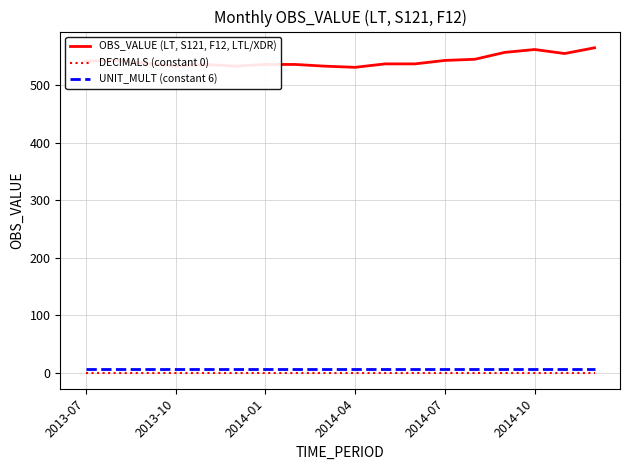

Which series has the widest spread of values?

OBS_VALUE (LT, S121, F12, LTL/XDR)